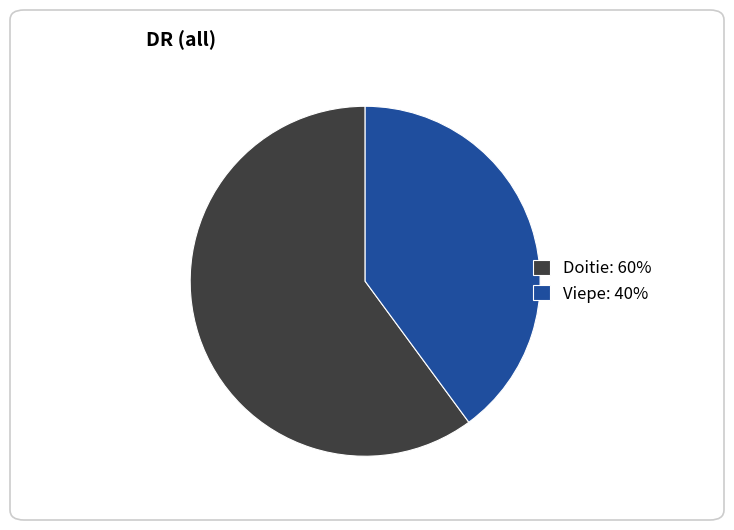

Is the sum of Viepe: 40% and Doitie: 60% greater than half?

Yes